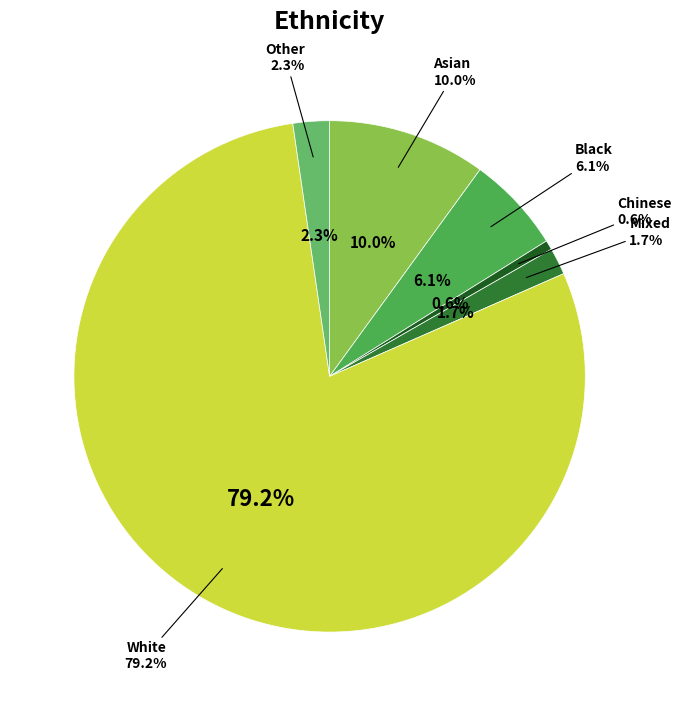

To the nearest percent, what is the average slice percentage?

17%